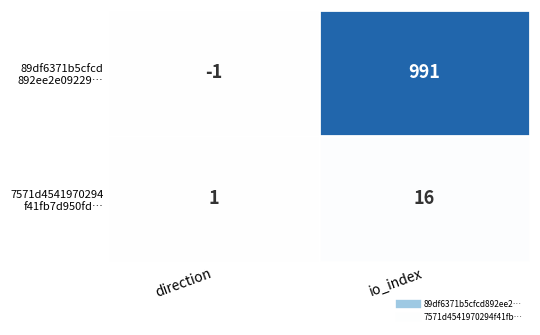

What is the spread (max minus min) of values at io_index?

975